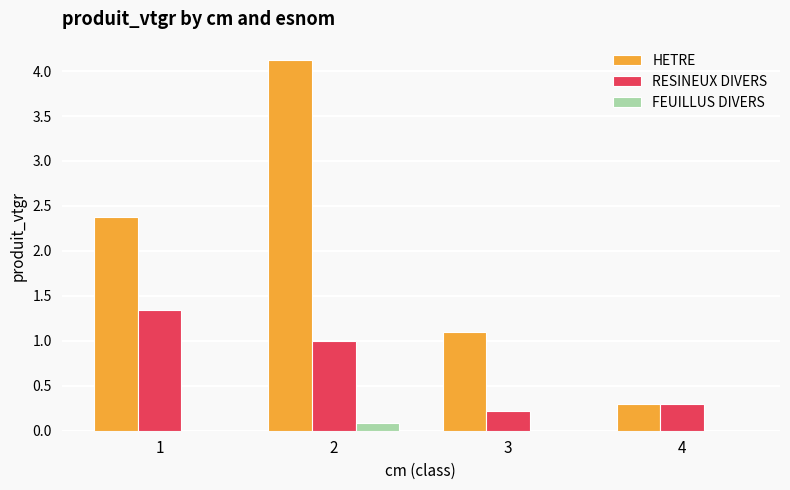

Which series has the largest total across all categories?

HETRE